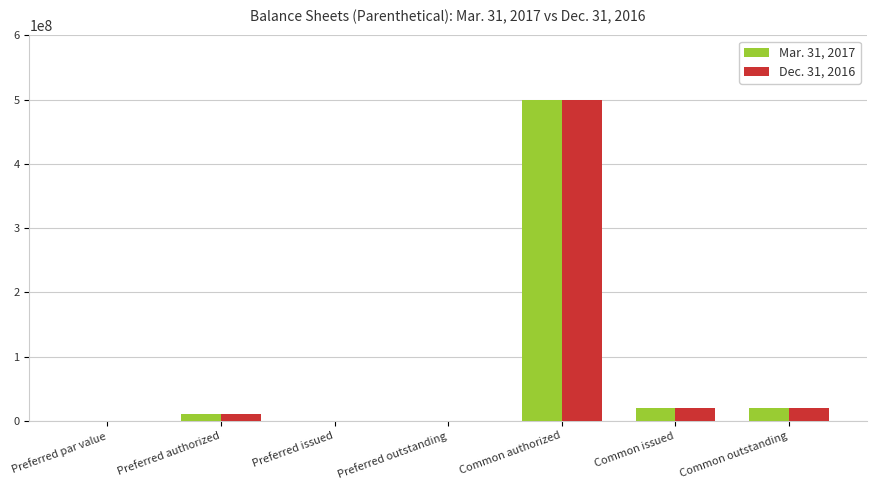

Are the bars horizontal?

No